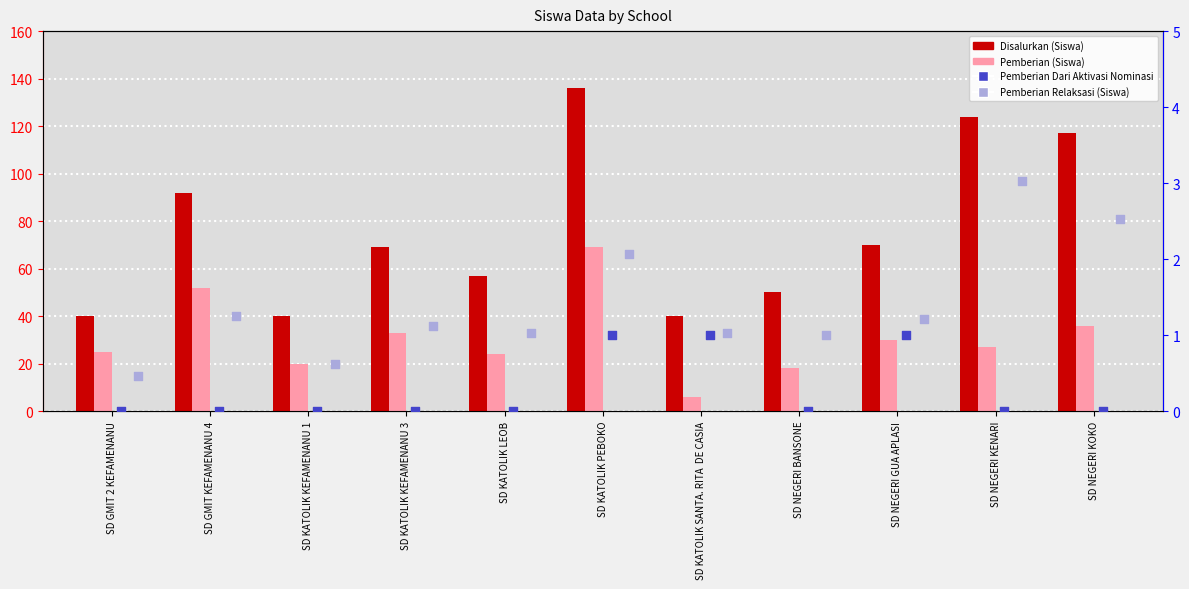

Which series has the largest total across all categories?

Disalurkan (Siswa)